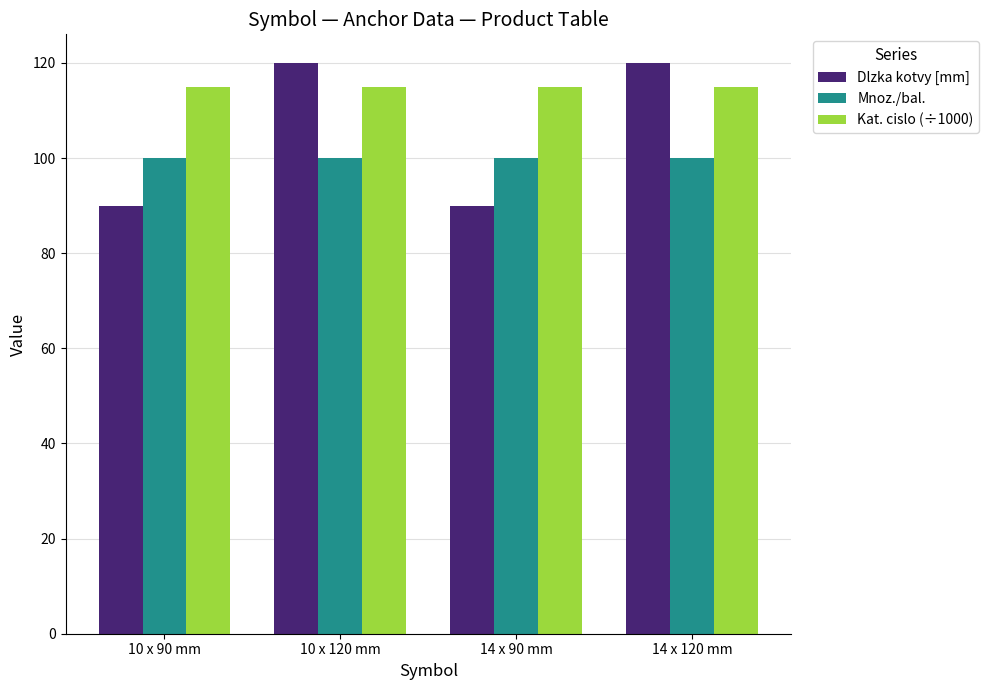

What value does the Mnoz./bal. series have at 14 x 120 mm?

100.0